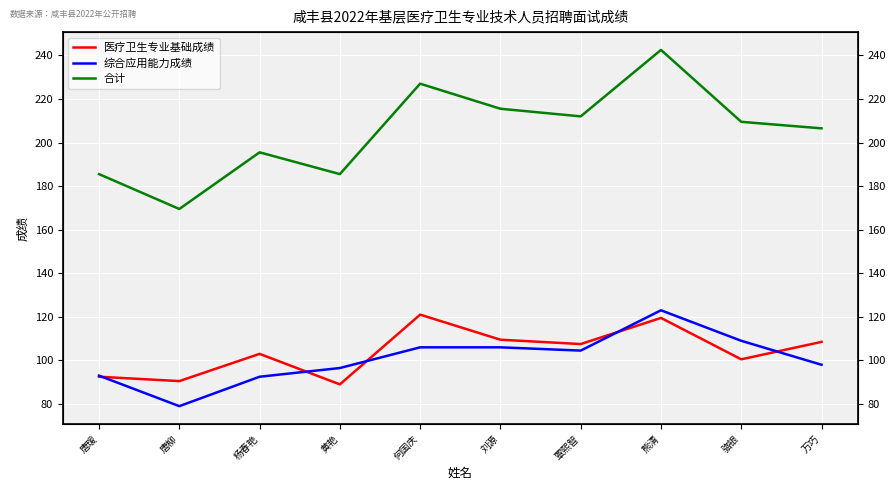

Reading left to right, extract all data points from this chart.

医疗卫生专业基础成绩: 92.5	90.5	103.0	89.0	121.0	109.5	107.5	119.5	100.5	108.5
综合应用能力成绩: 93.0	79.0	92.5	96.5	106.0	106.0	104.5	123.0	109.0	98.0
合计: 185.5	169.5	195.5	185.5	227.0	215.5	212.0	242.5	209.5	206.5